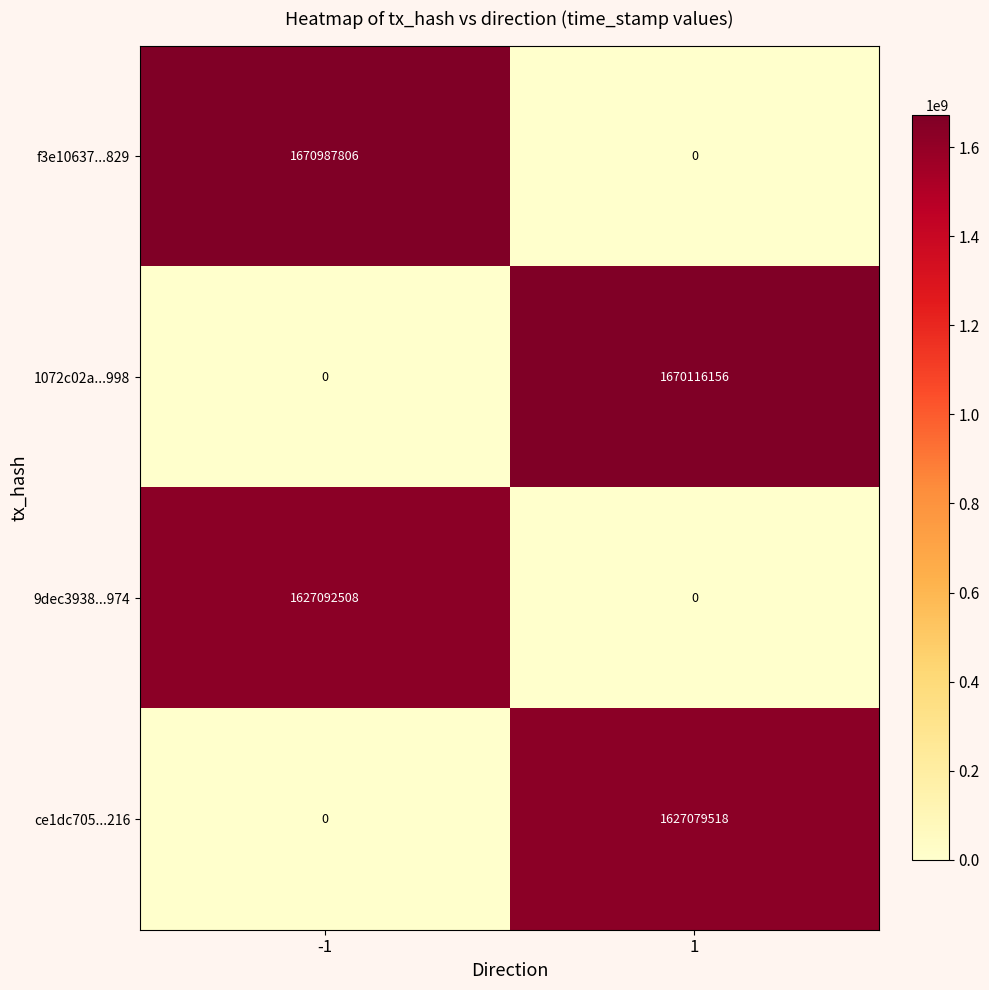

True or false: 9dec3938...974 has a value of 0 at 1.

True